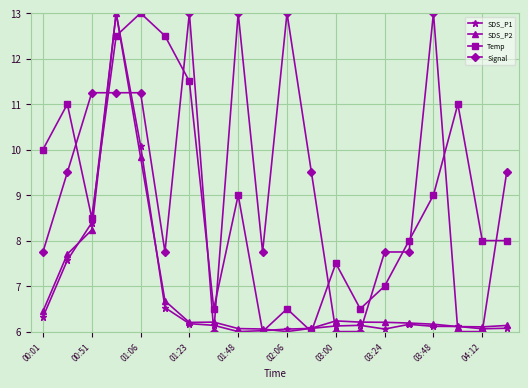

What are all the series names shown in the legend?

SDS_P1, SDS_P2, Temp, Signal